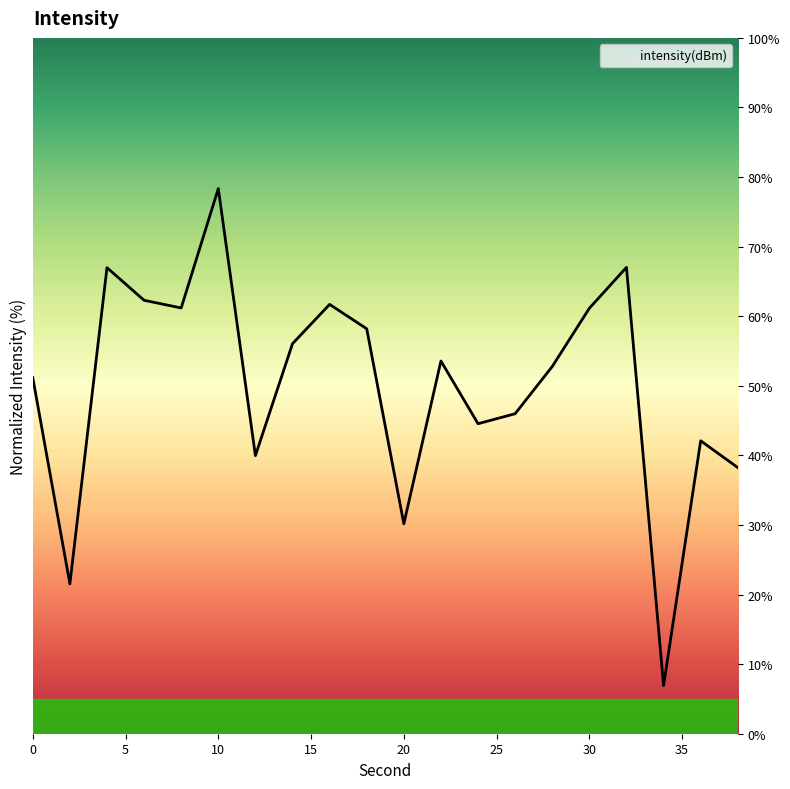

What is the difference between the maximum and minimum values?

71.4